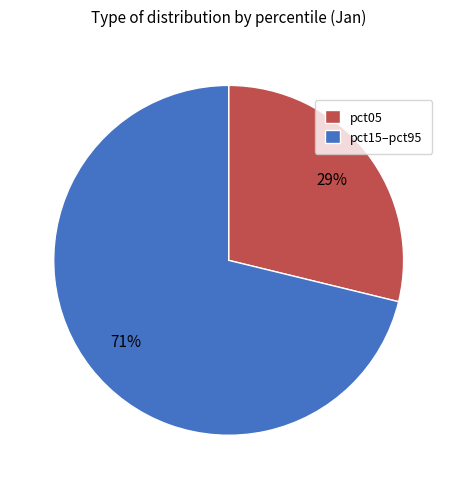

Which slice represents more than half of the pie?

pct15–pct95